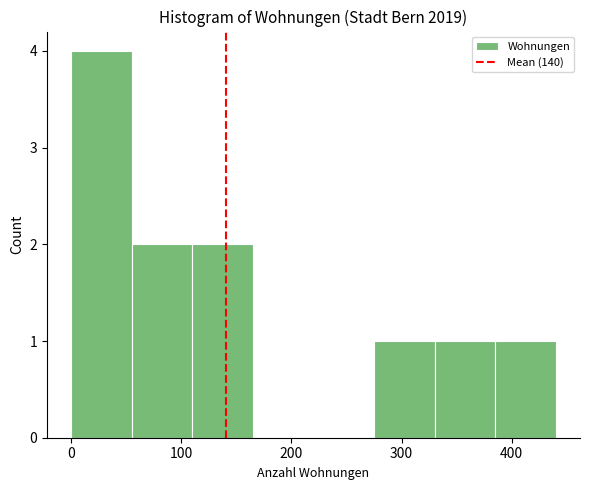

Reading left to right, transcribe this chart: for each bar, give the range it covers on the x-axis and its height. Neither the bar edges nor the heights are printed on the chart, so give them approximately, as read against the axes.

0 to 55: 4
55 to 110: 2
110 to 165: 2
165 to 220: 0
220 to 275: 0
275 to 330: 1
330 to 385: 1
385 to 440: 1